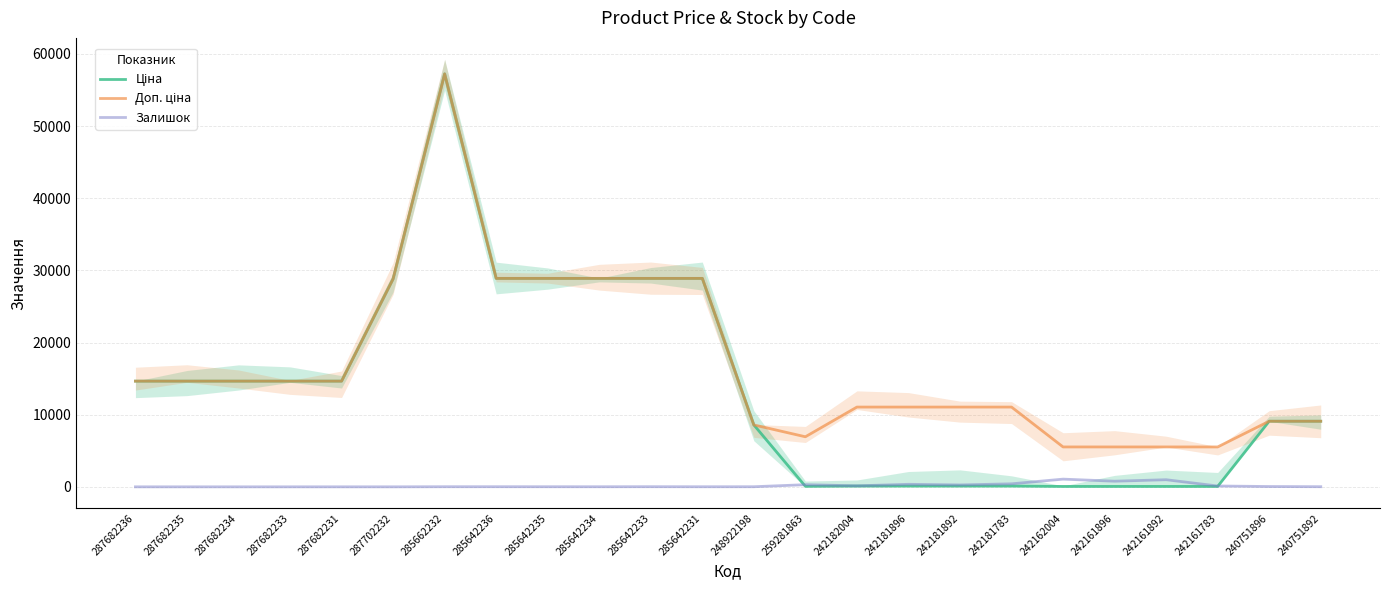

Rank the series by their average value, from lowest to highest.

Залишок, Ціна, Доп. ціна